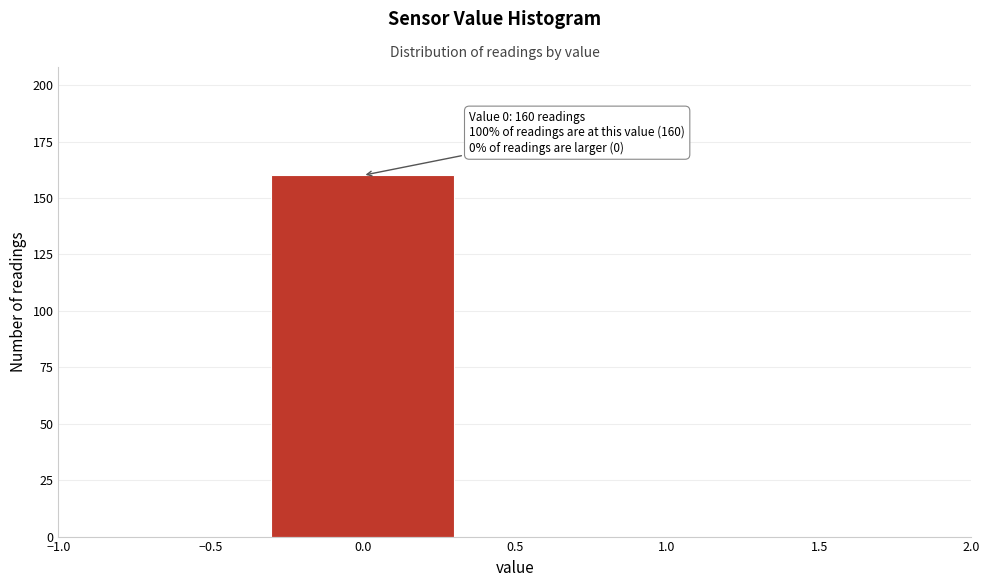

Reading left to right, extract all data points from this chart.

0.0=160	0.5=0	1.5=0